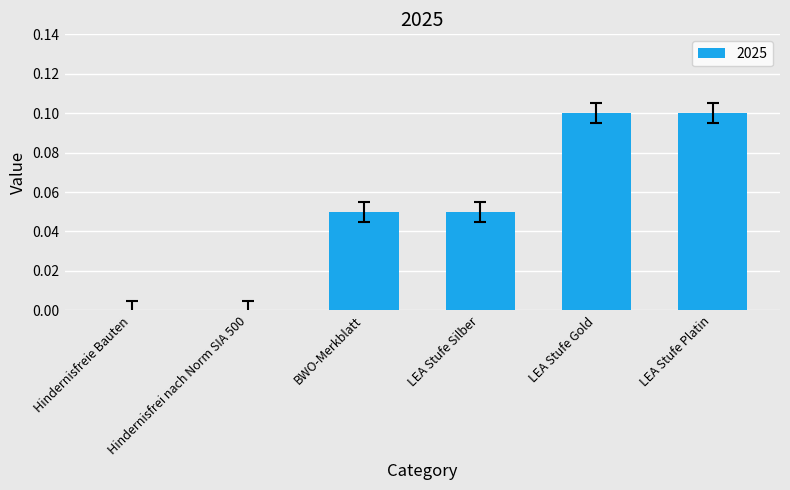

Is it true that the value at LEA Stufe Platin is 0.0?

False